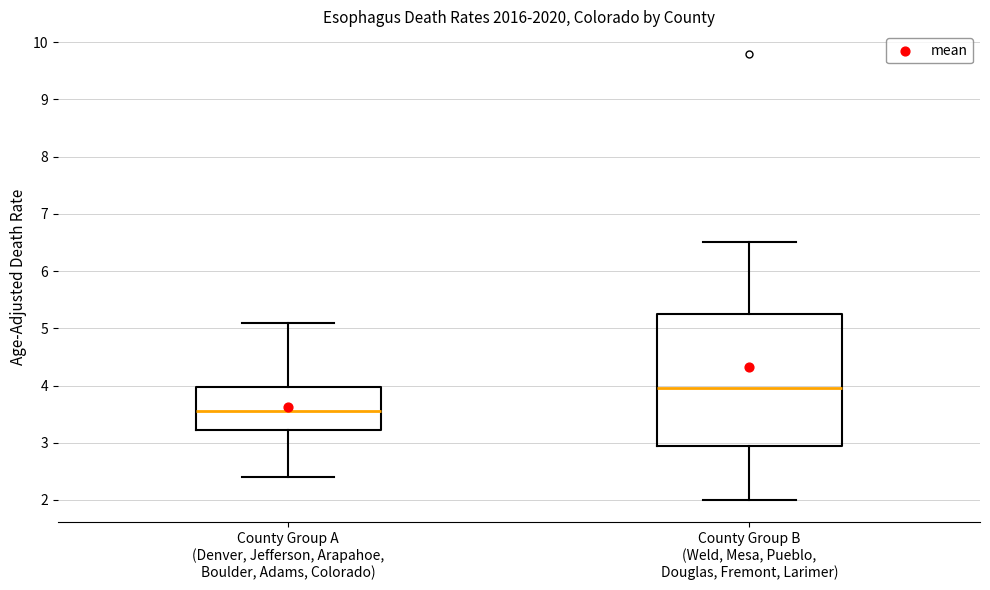

Which box is the tallest, from its lower edge to its upper edge?

County Group B (Weld, Mesa, Pueblo, Douglas, Fremont, Larimer)